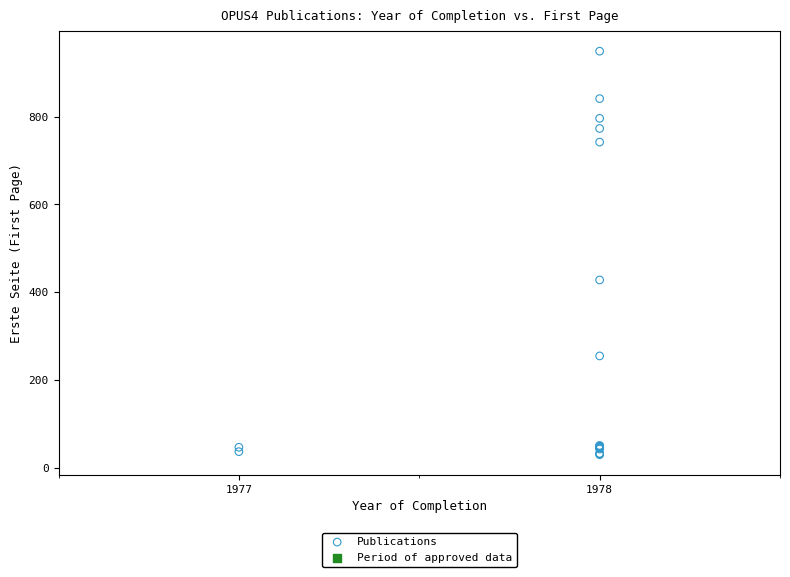

What Y value in the scatter plot is closest to 489?

428